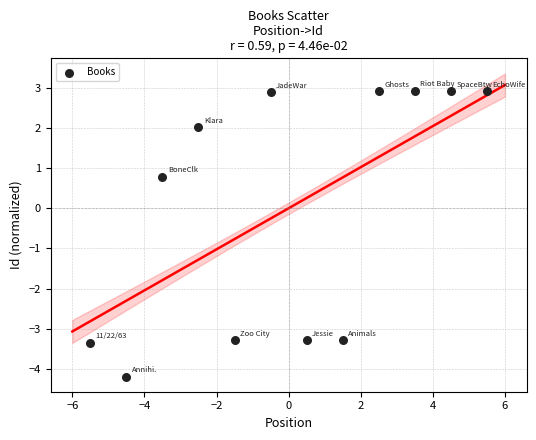

What Y value in the scatter plot is closest to 0?

0.8